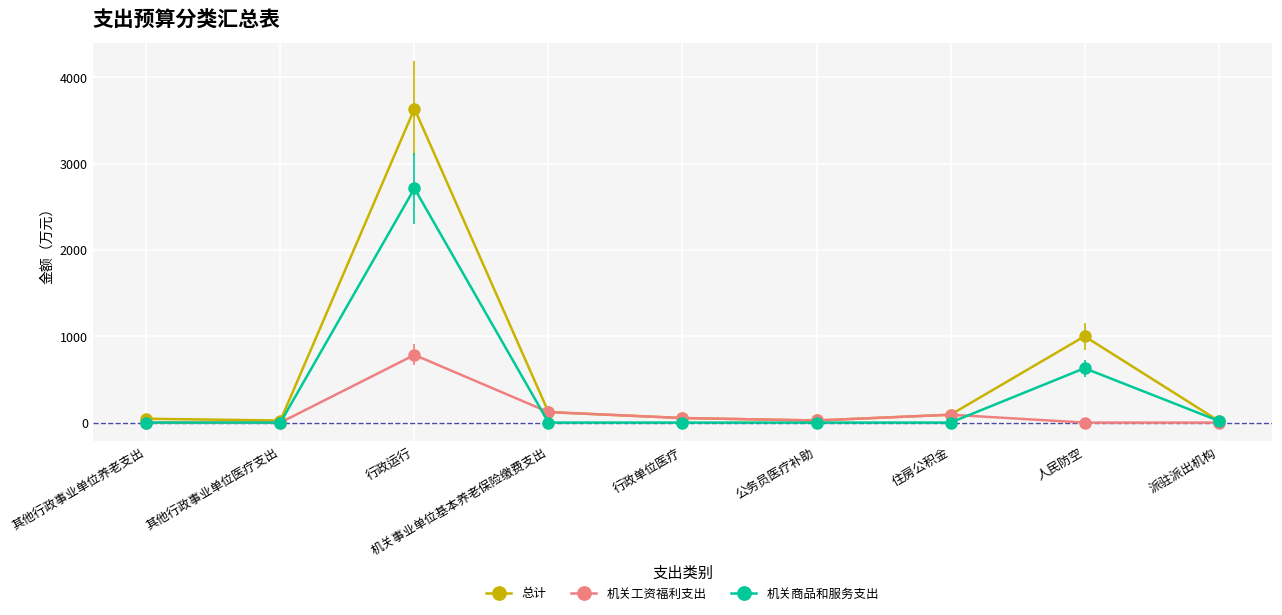

At which label does 总计 first exceed 52?

行政运行